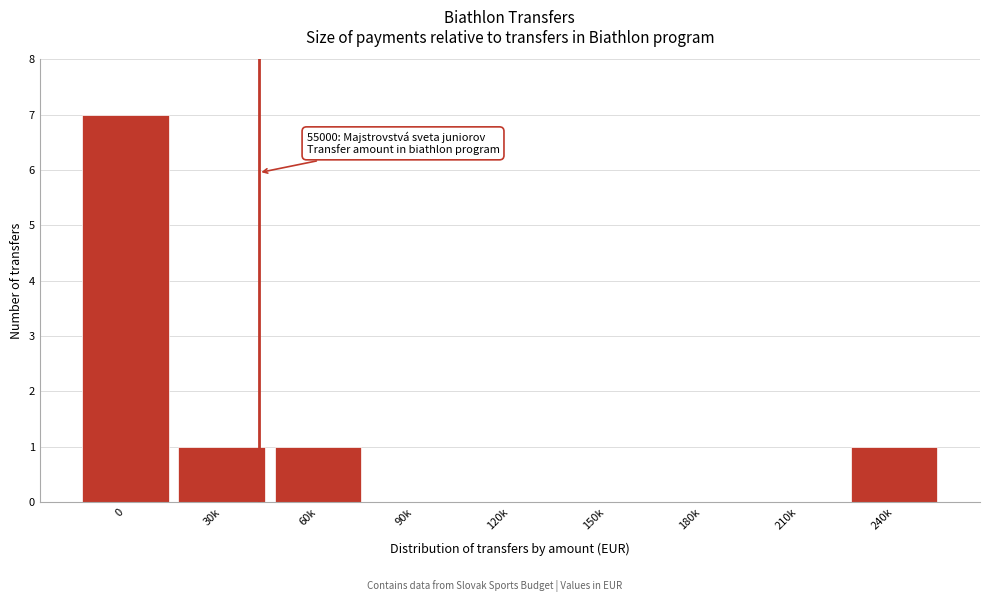

Reading left to right, list all the values displayed in this chart.

0=7	30k=1	60k=1	90k=0	120k=0	150k=0	180k=0	210k=0	240k=1